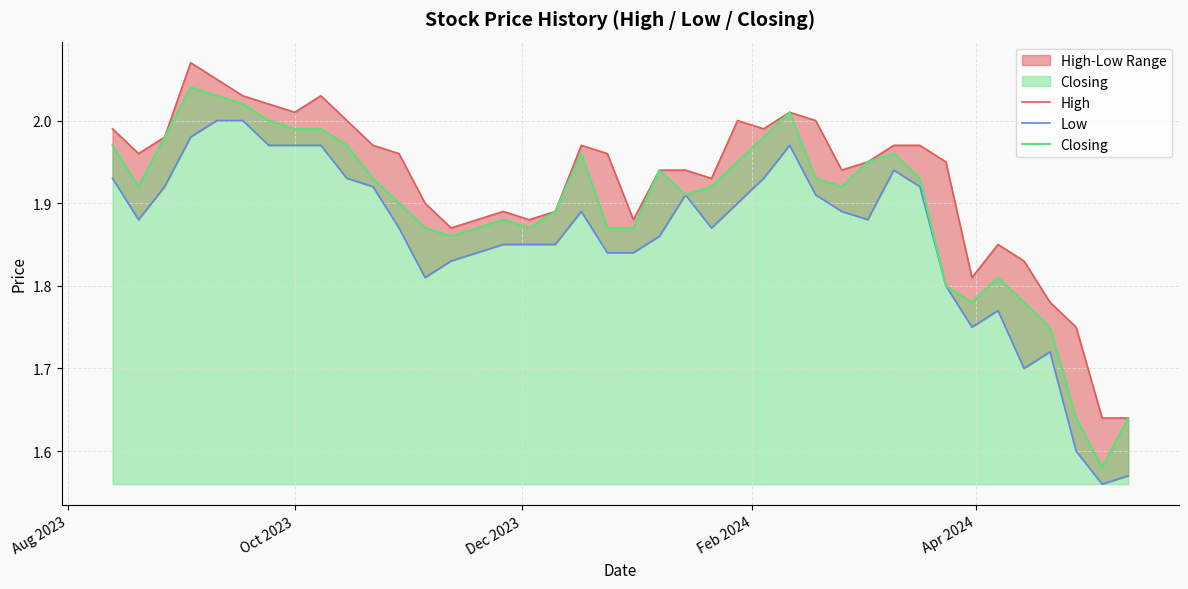

How many interior local valleys does the High series have?

9